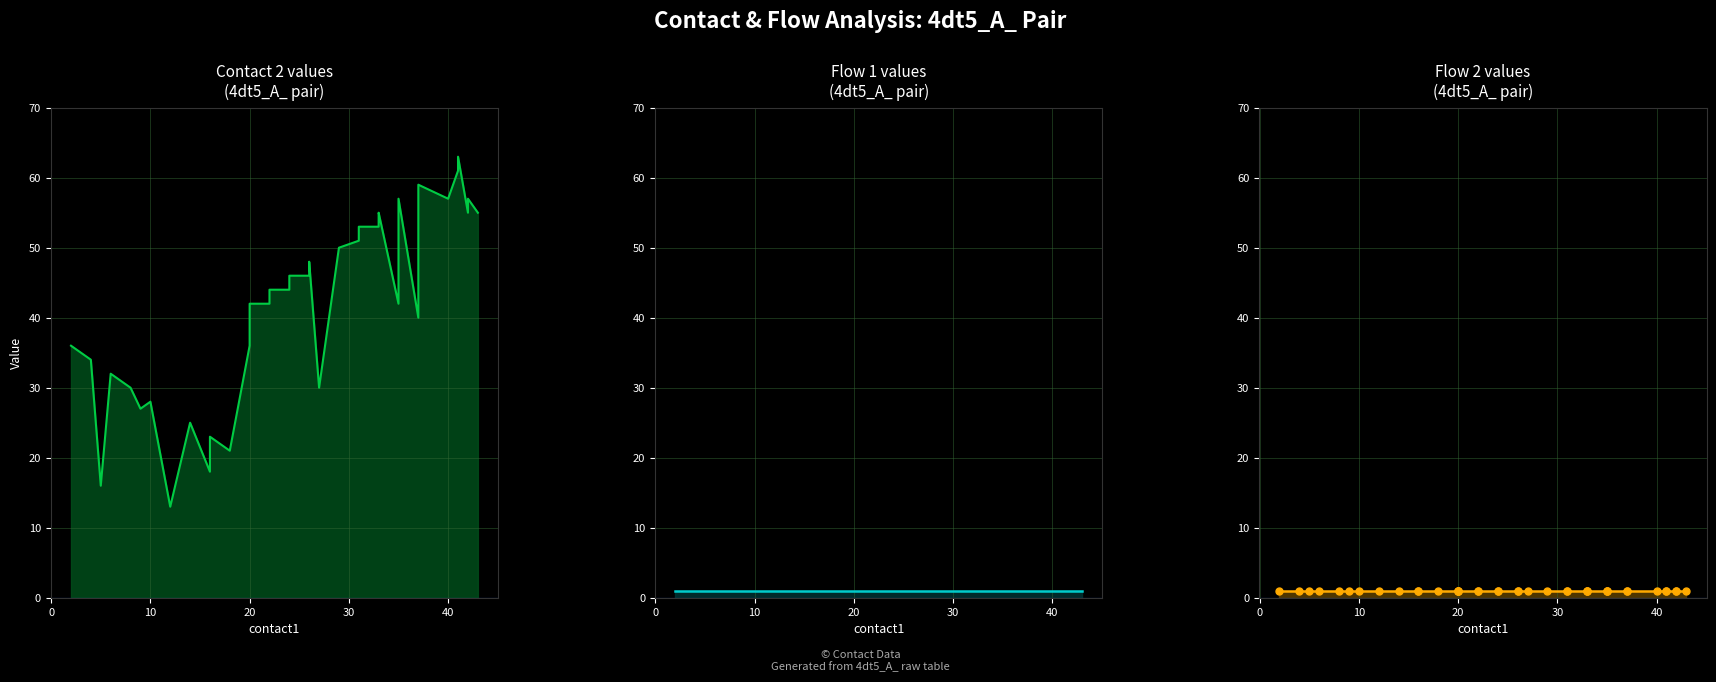

List the series in order of their peak value, lowest first.

flow1, flow2, contact2